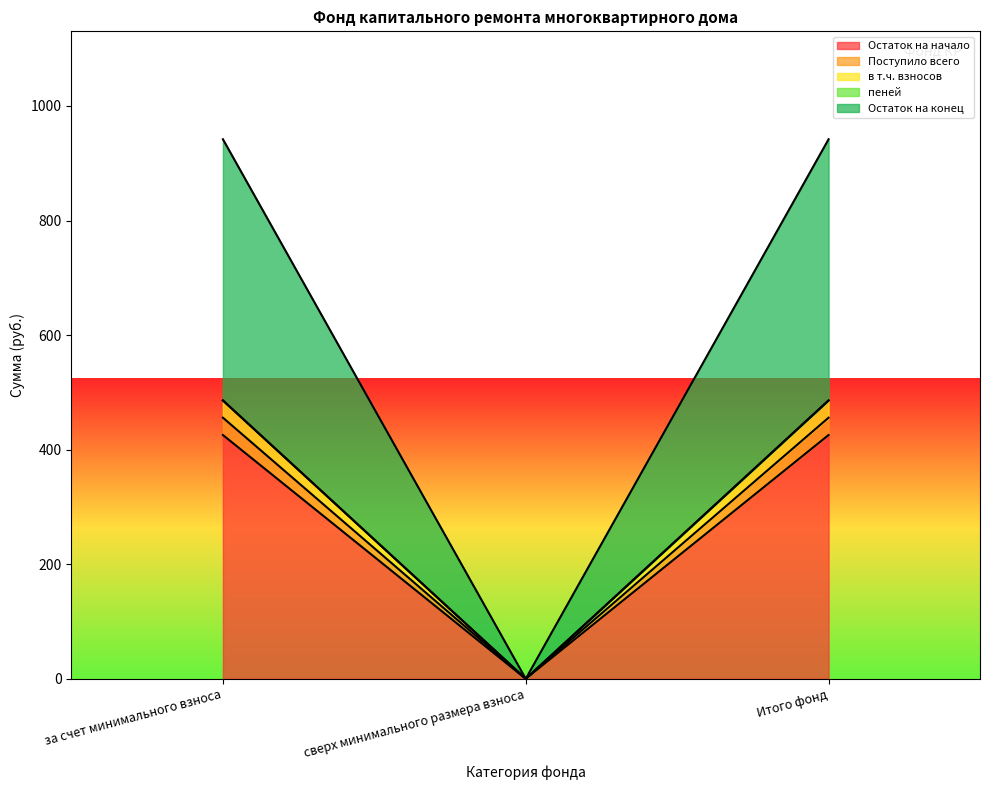

What is the spread (max minus min) of values at за счет минимального взноса?

516.4